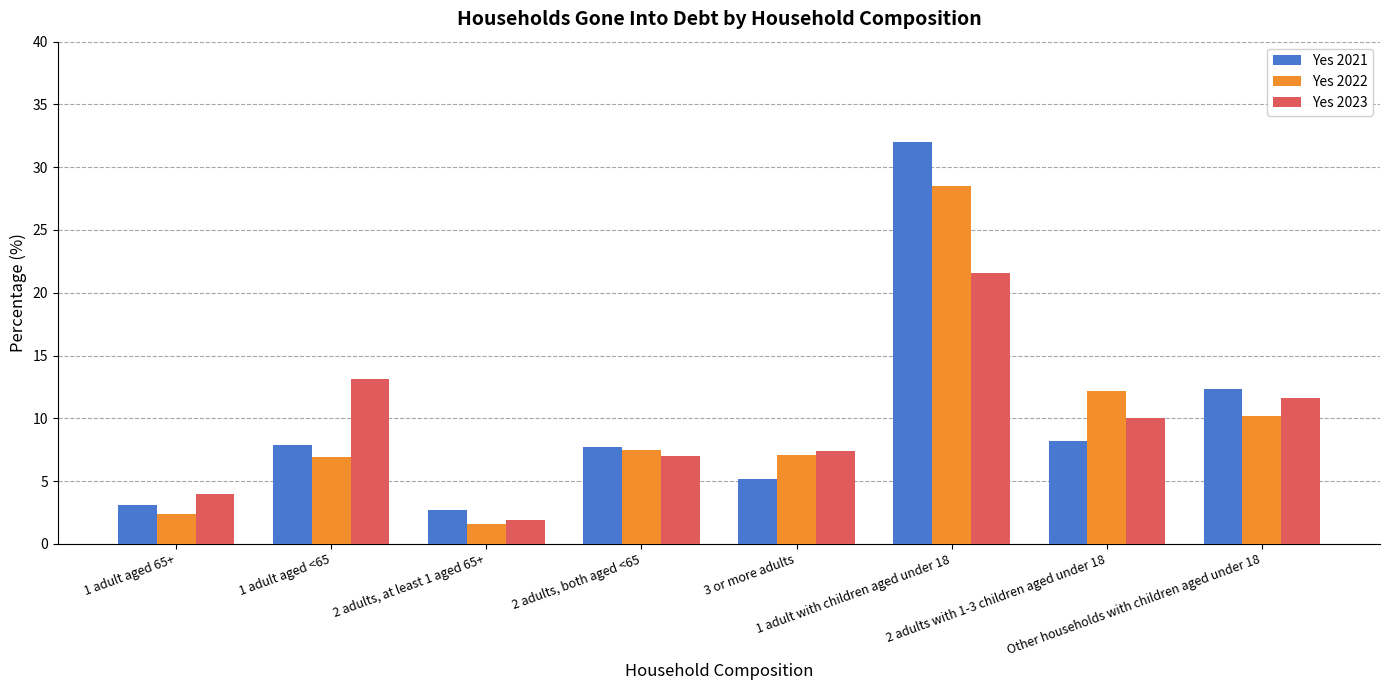

Are the bars horizontal?

No